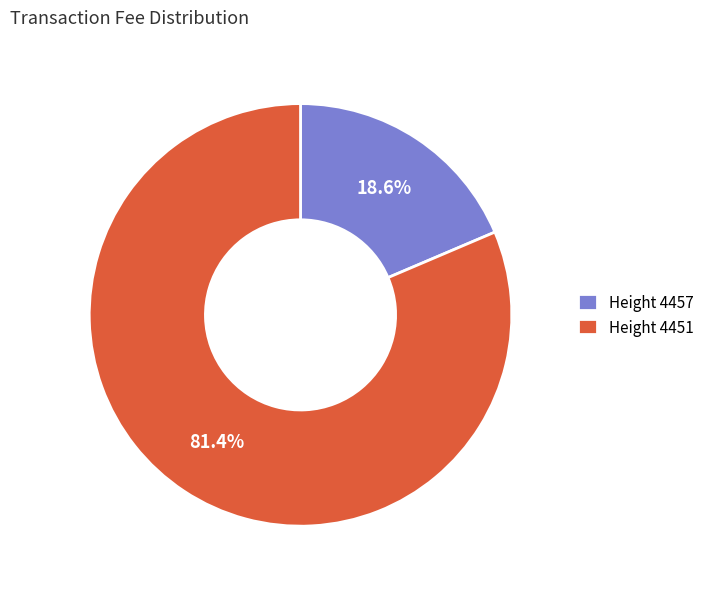

Rank the categories by value from lowest to highest.

Height 4457, Height 4451